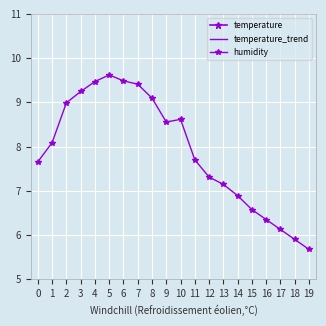

Between 0 and 5, which series saw the biggest shift?

humidity